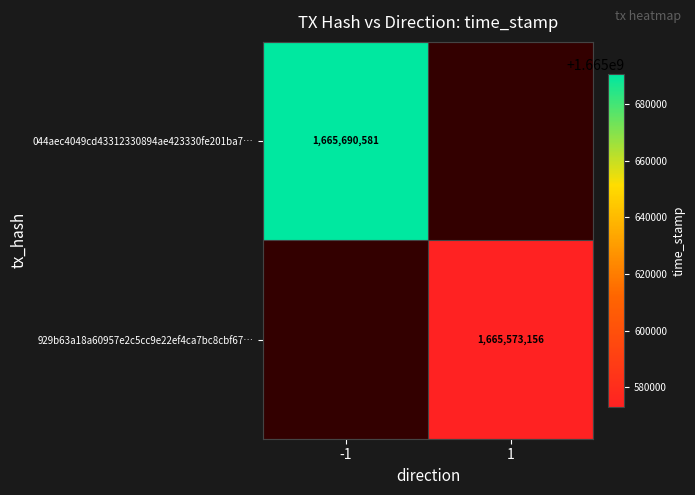

The 044aec4049cd43312330894ae423330fe201ba7… series shows 422470117 at -1. True or false?

False